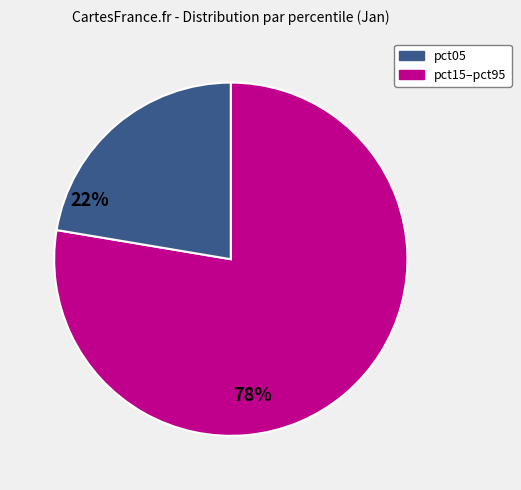

Does any single category account for the majority?

Yes